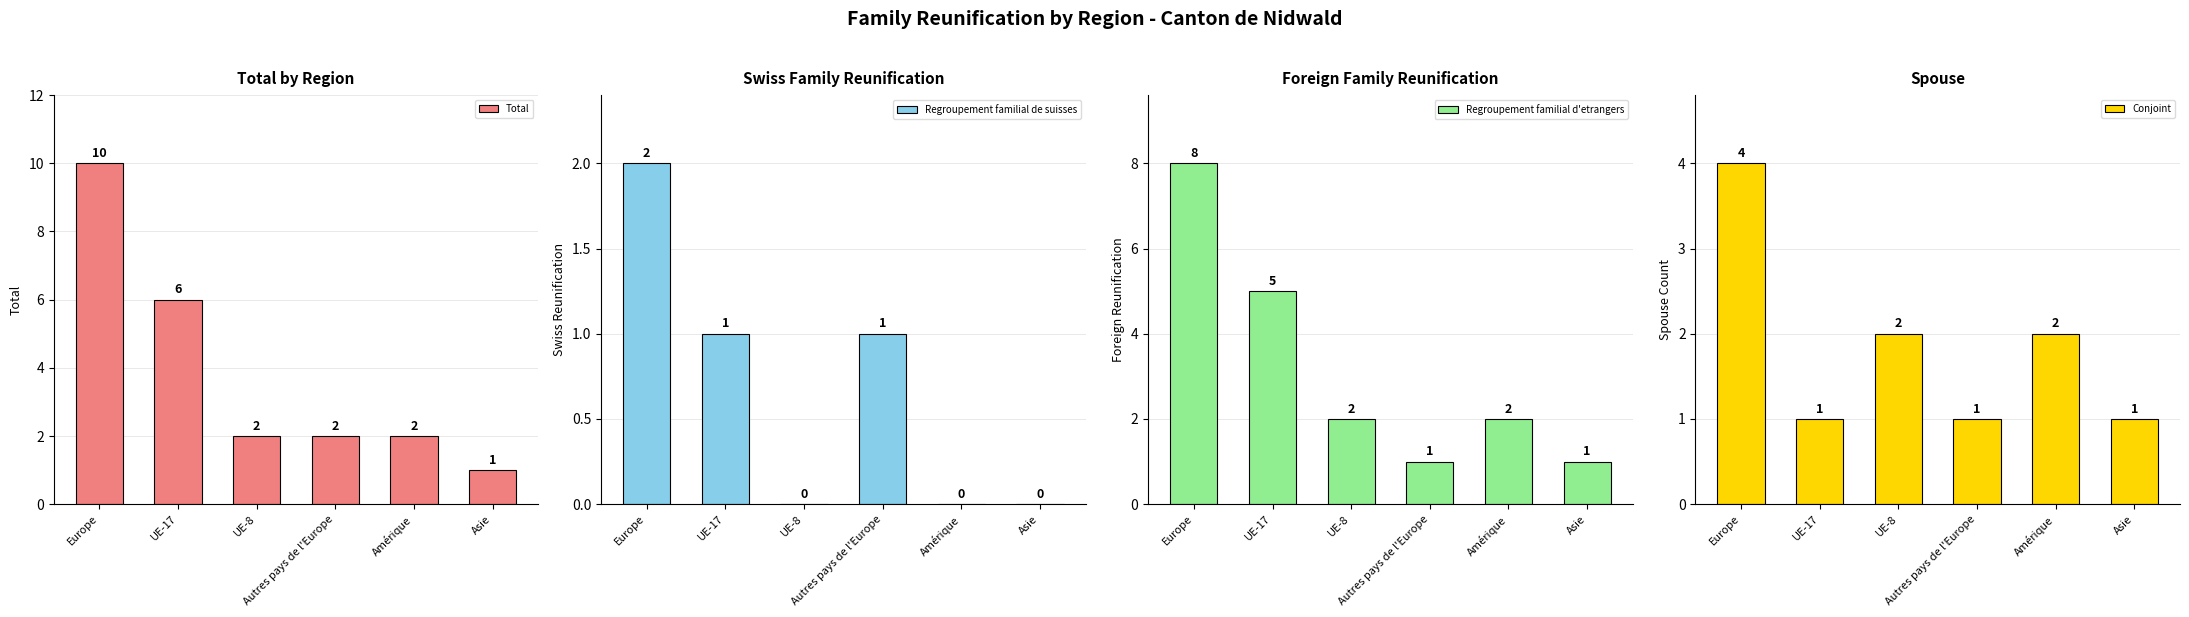

What is the total value across all series at UE-8?

6